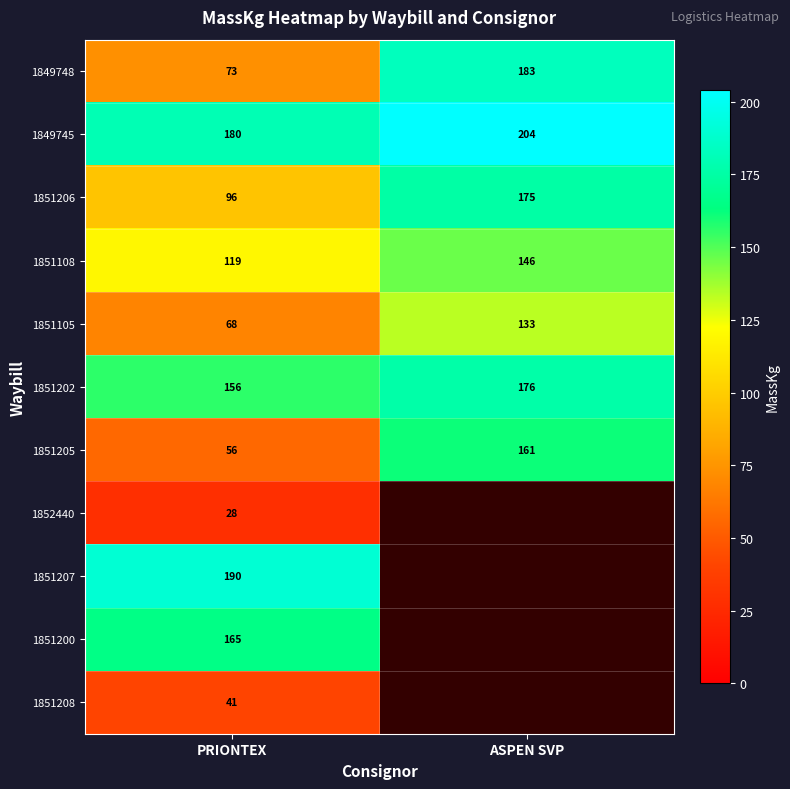

Is it true that 1851206 equals 66.7 at PRIONTEX?

False